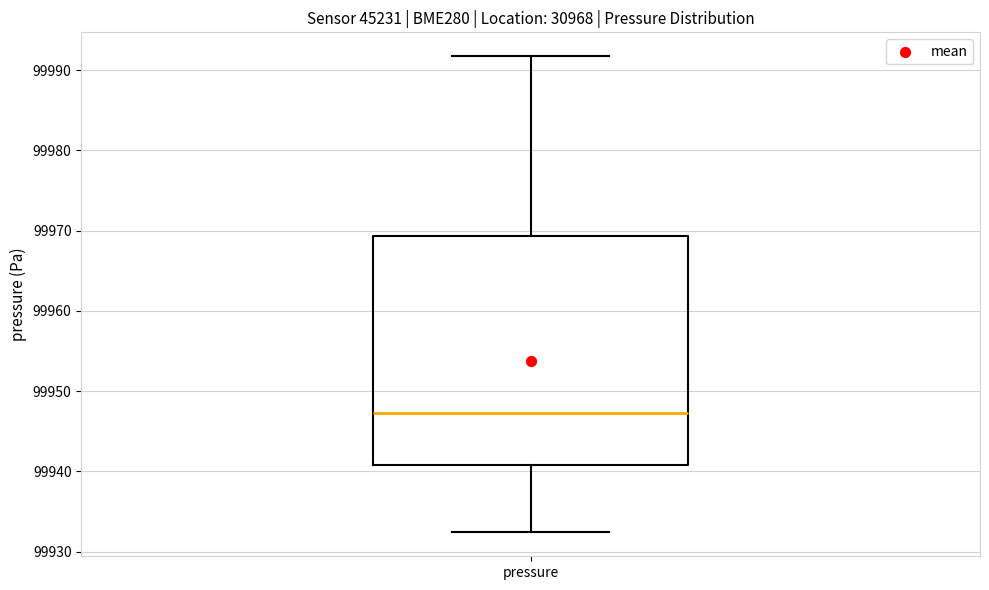

Where does the median line of the box for pressure sit on the y-axis? The values are not printed on the chart, so give them approximately, as read against the axis.

99947